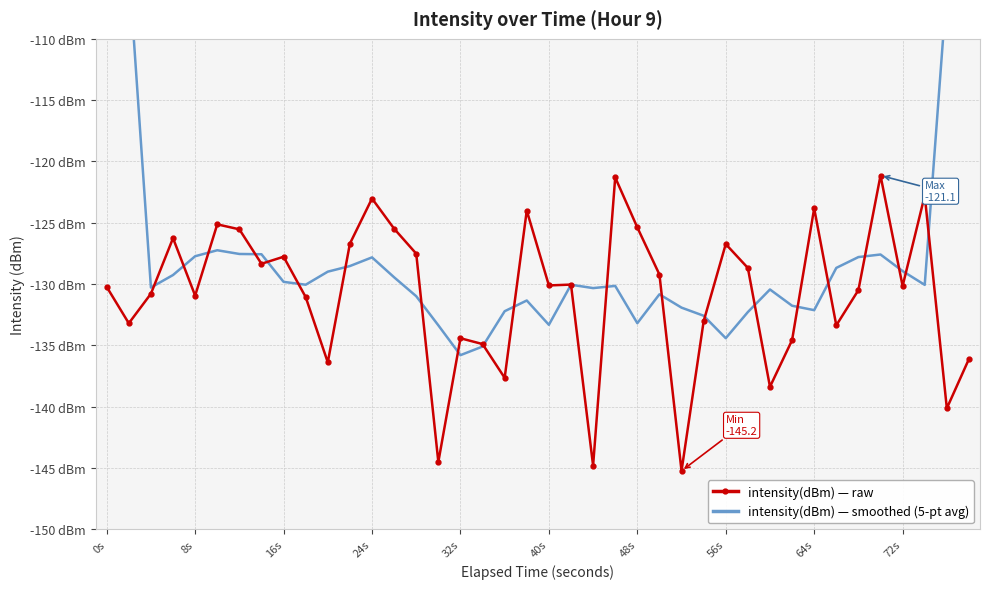

What is the highest value of the intensity(dBm) — raw series?

-121.1